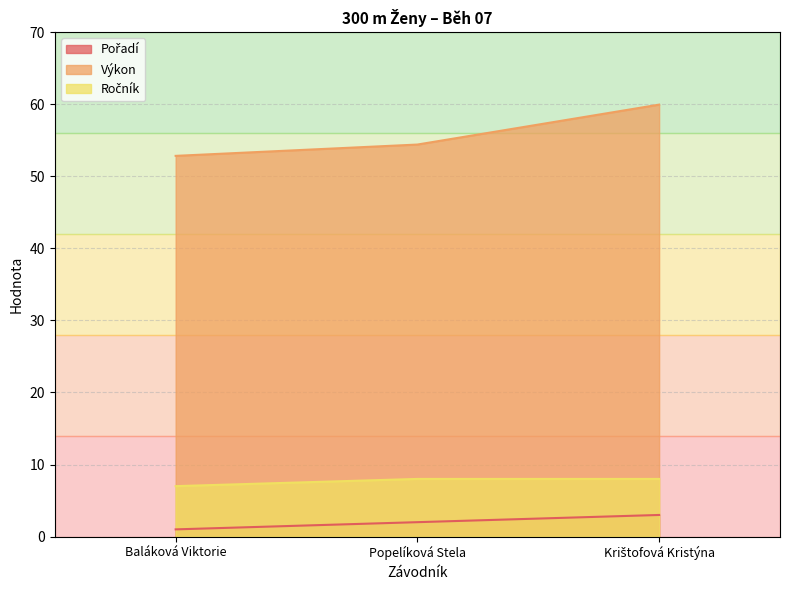

What is the greatest value displayed?

59.9